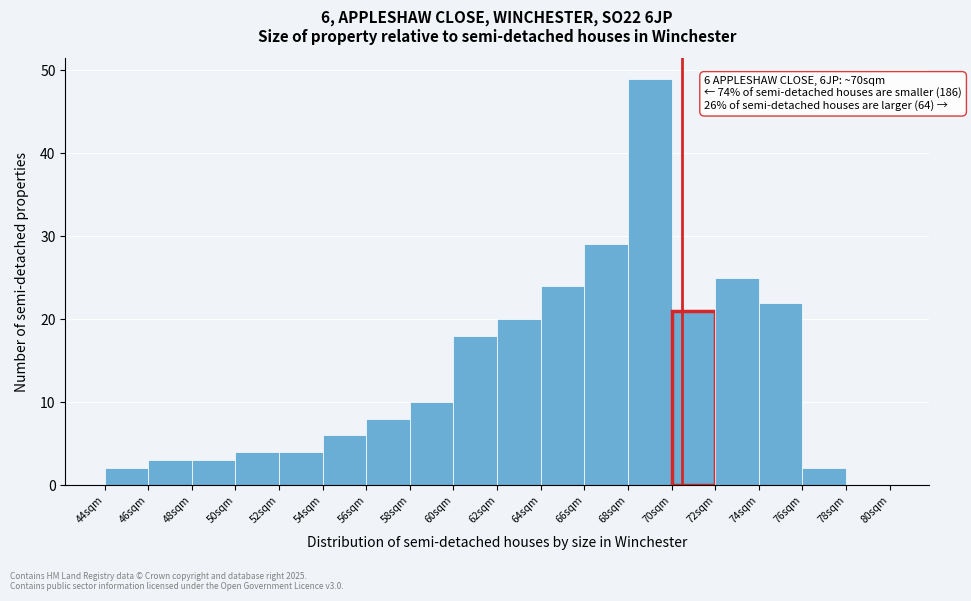

Which range on the x-axis has the tallest bar?

68 to 70